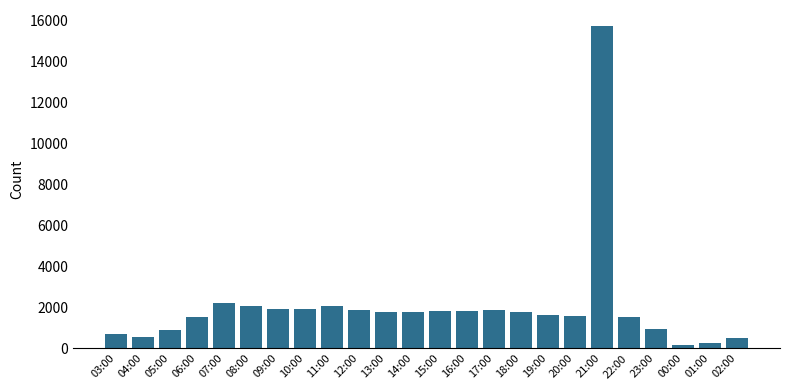

Is it true that the value at 22:00 is 1511?

True